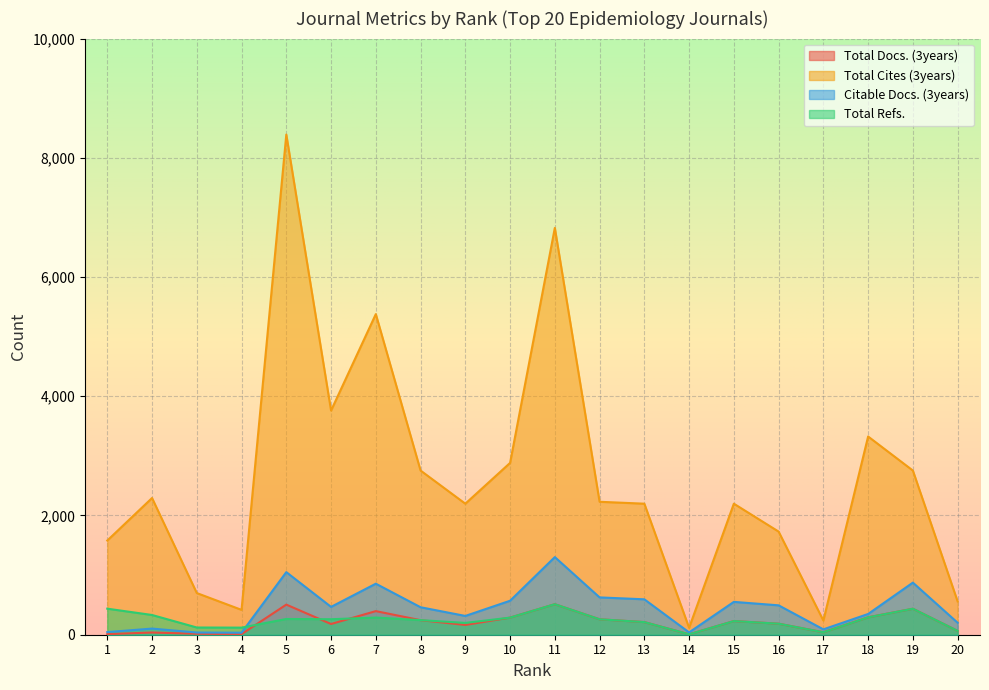

At which label is Citable Docs. (3years) closest to 668?

12